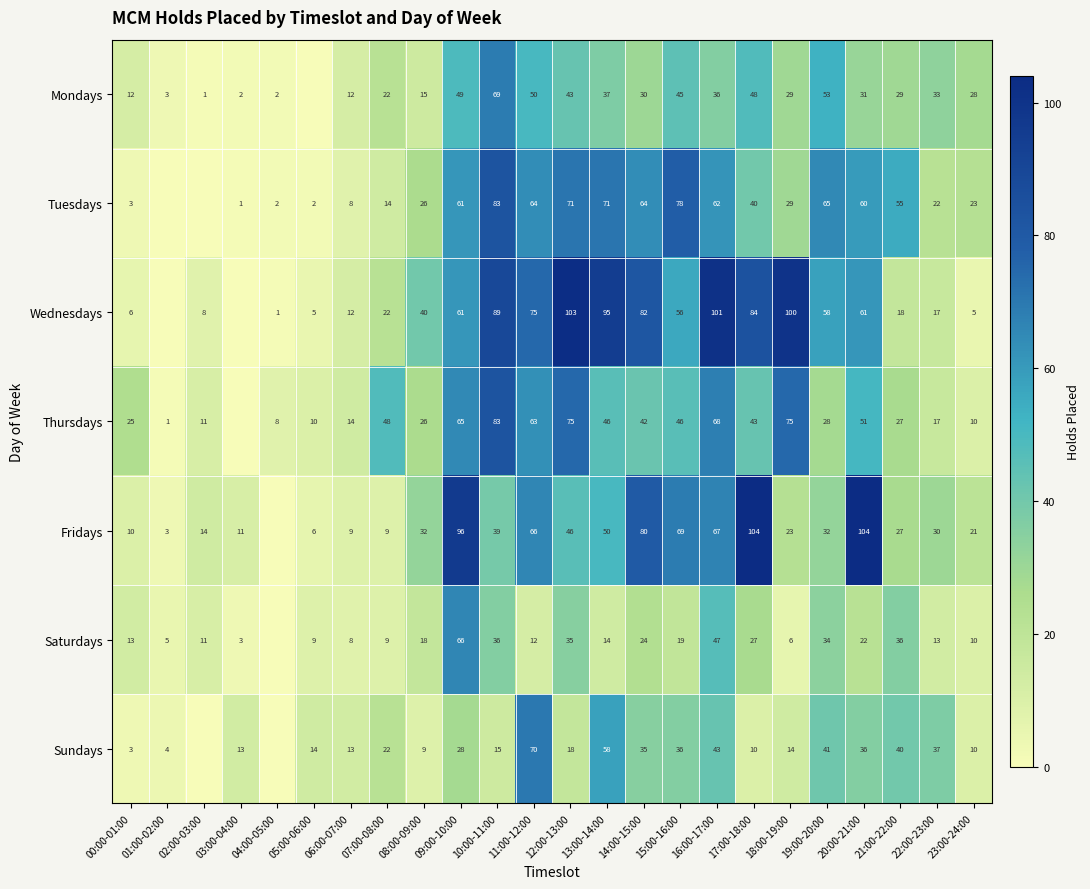

The value of Wednesdays at 18:00-19:00 is 131. True or false?

False